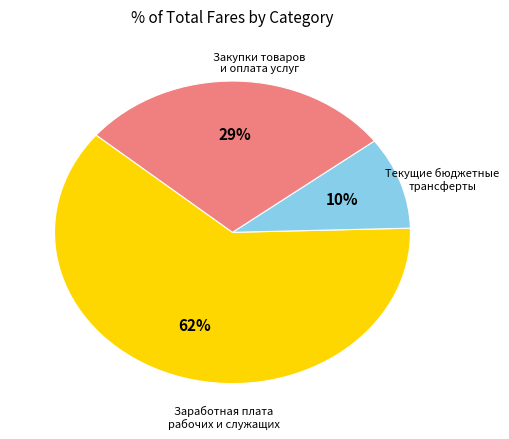

To the nearest percent, what is the average slice percentage?

33%